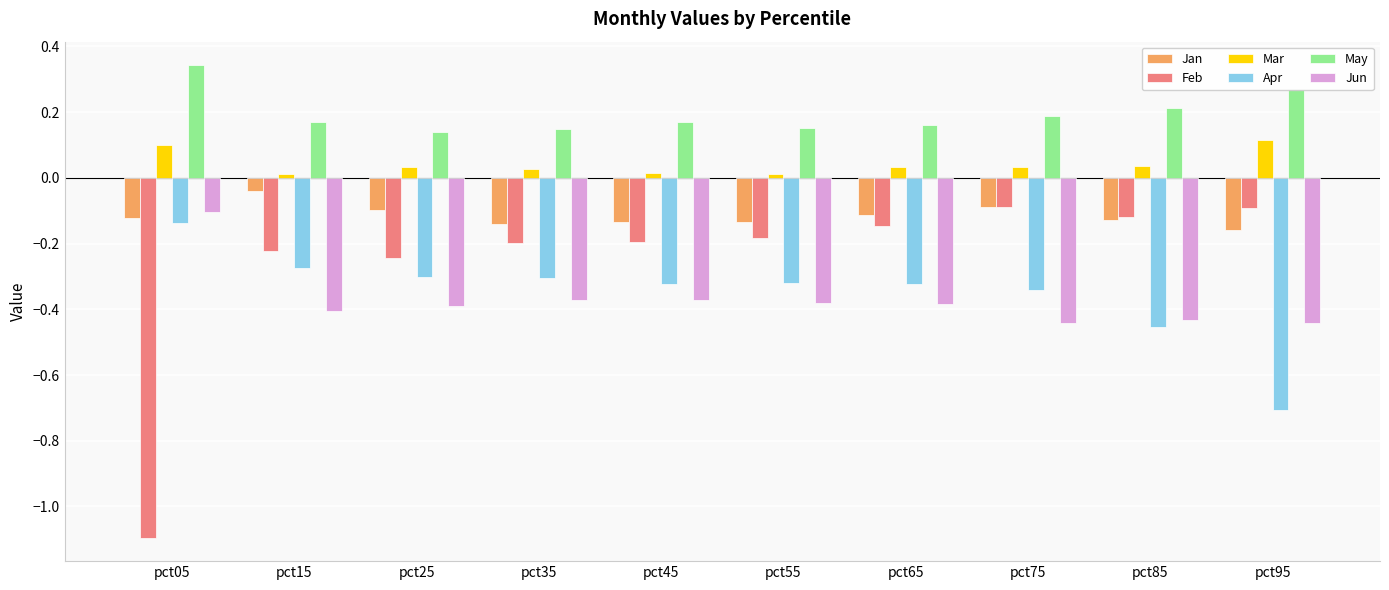

Does the chart contain stacked bars?

No